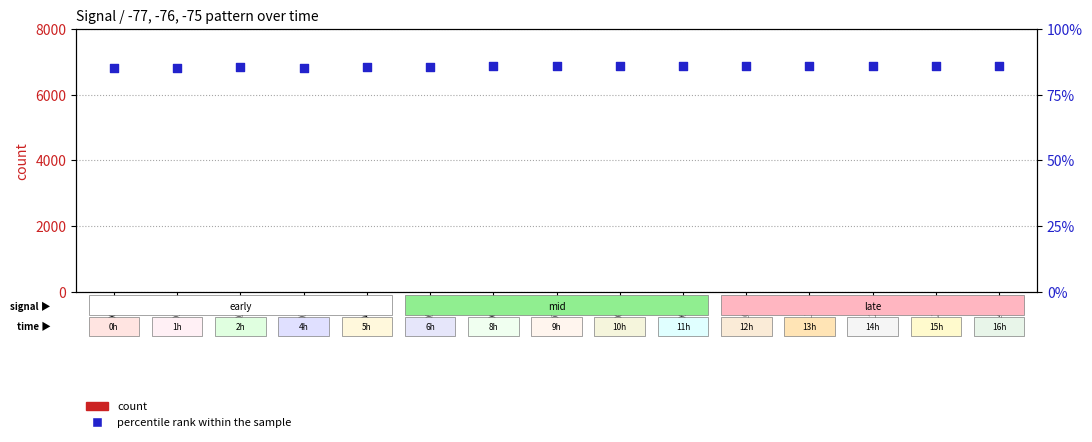

Which series contains the highest Y value?

percentile rank within the sample